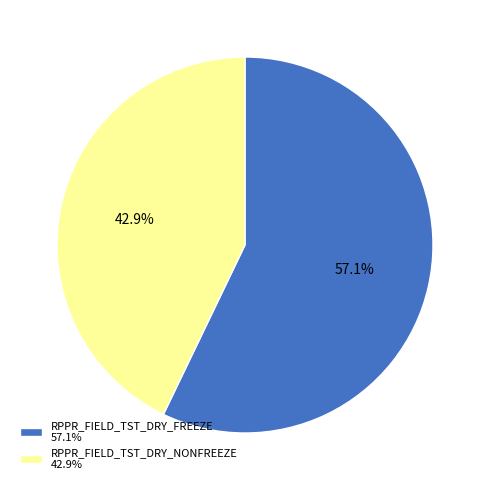

What percentage is NOT represented by RPPR_FIELD_TST_DRY_FREEZE?

42.9%